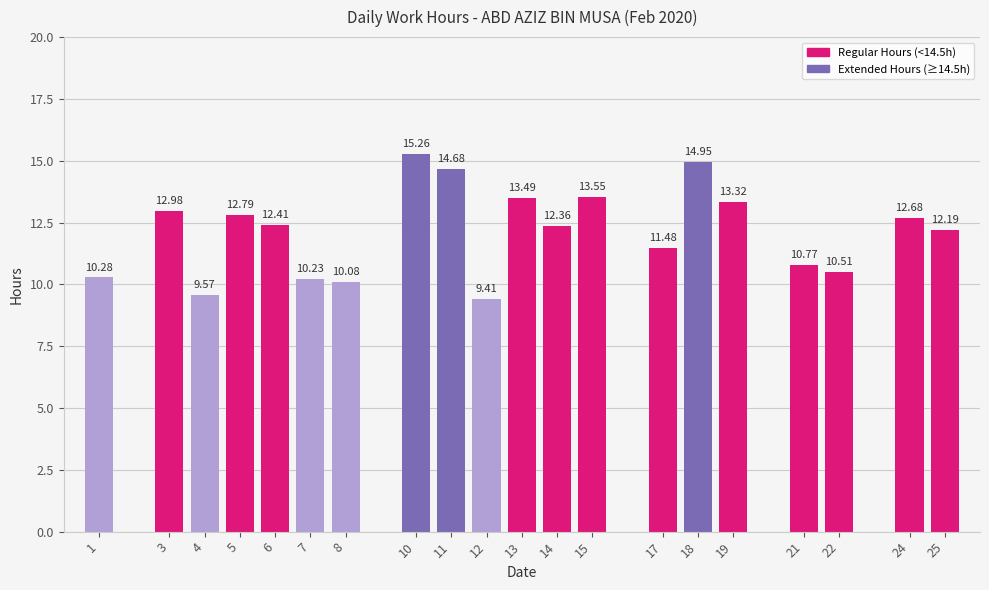

What is the maximum value shown in the chart?

15.3